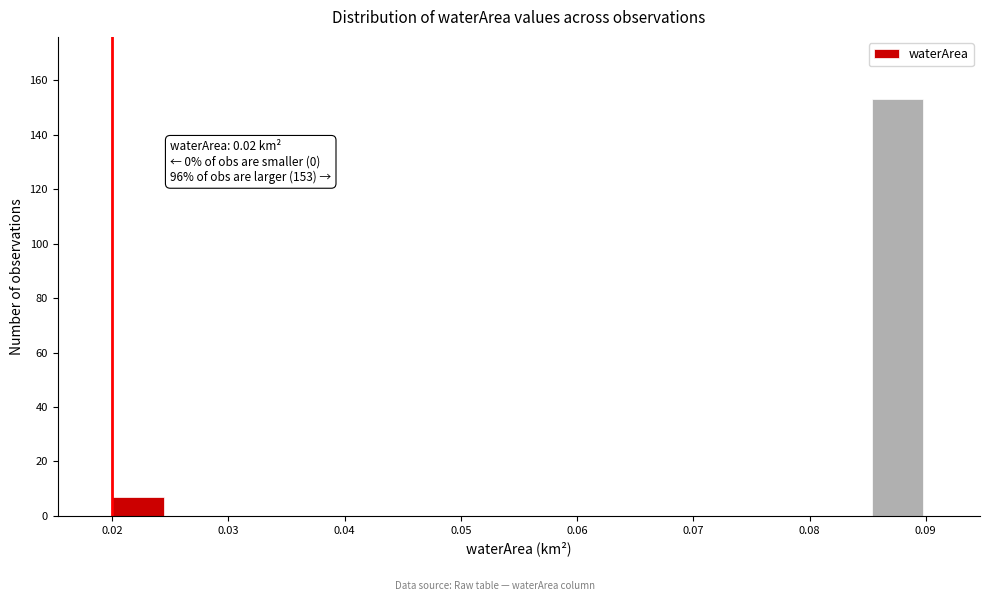

Which range on the x-axis has the tallest bar?

0.085 to 0.090